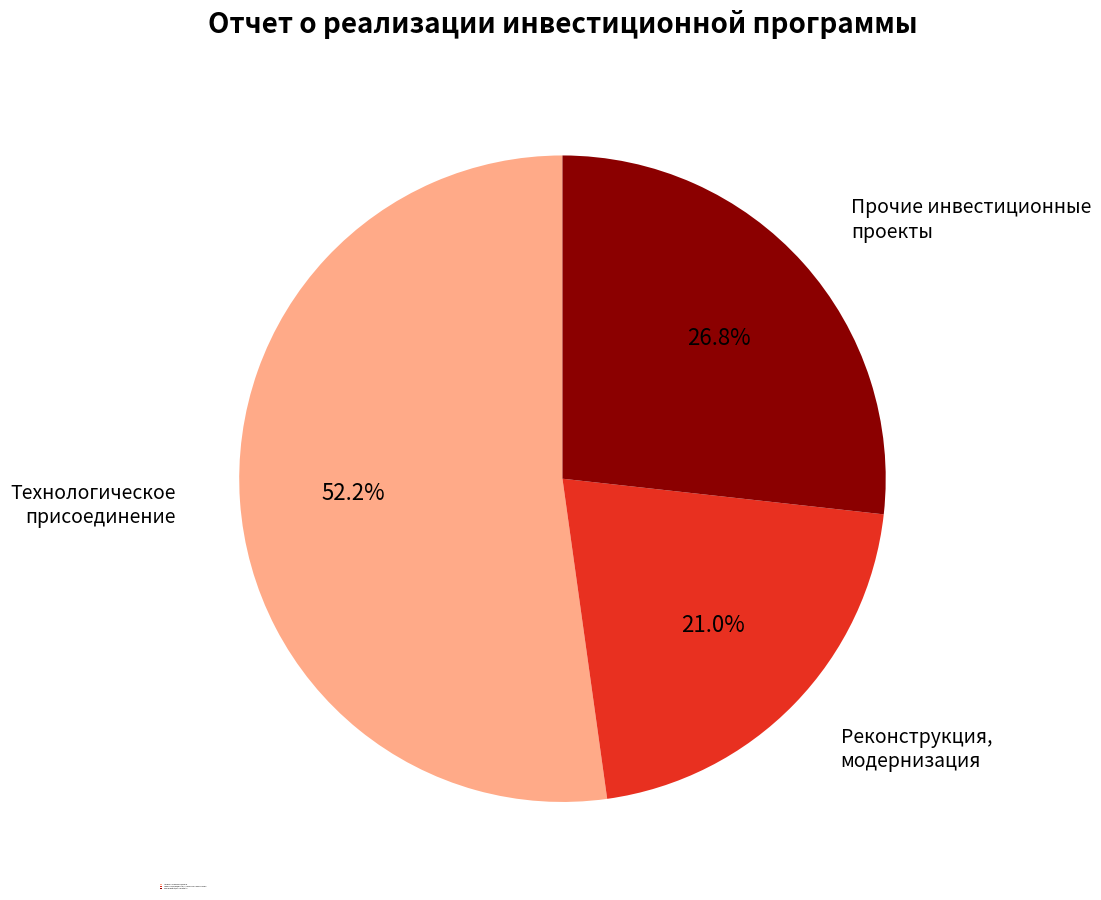

To the nearest percent, what portion does Технологическое присоединение represent?

52%